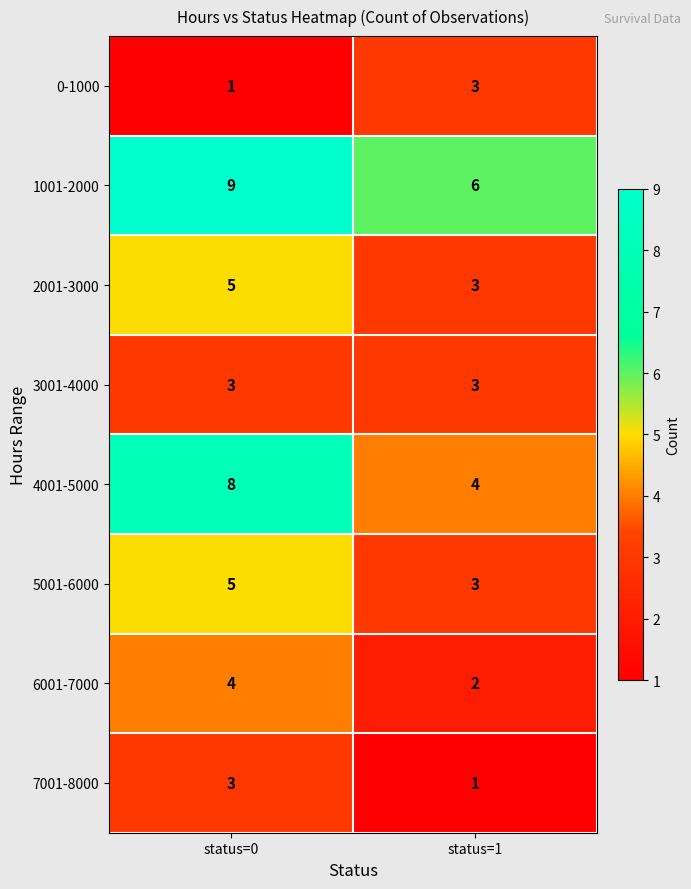

Is it true that 0-1000 equals 3 at status=1?

True